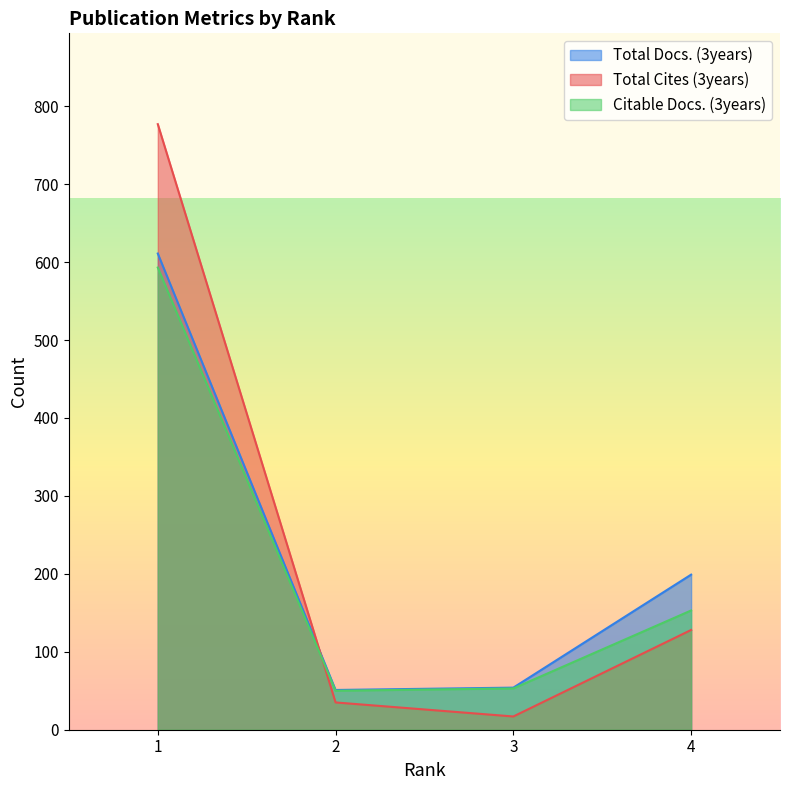

Rank the series by their maximum value, from highest to lowest.

Total Cites (3years), Total Docs. (3years), Citable Docs. (3years)